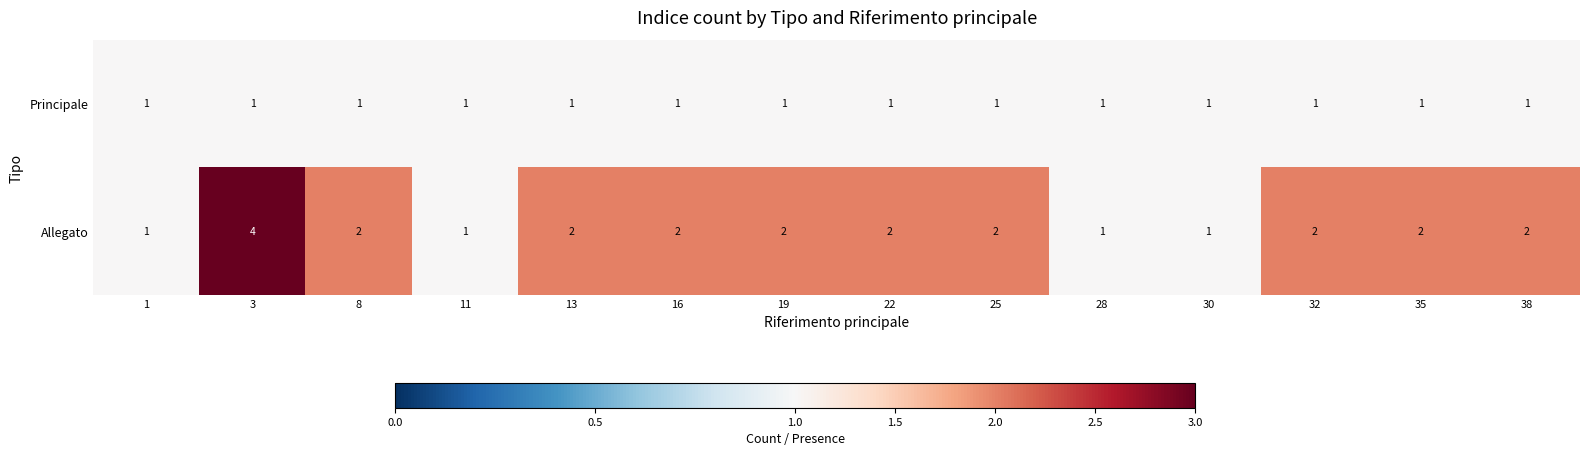

What is the difference between the maximum and minimum values in the Allegato series?

3